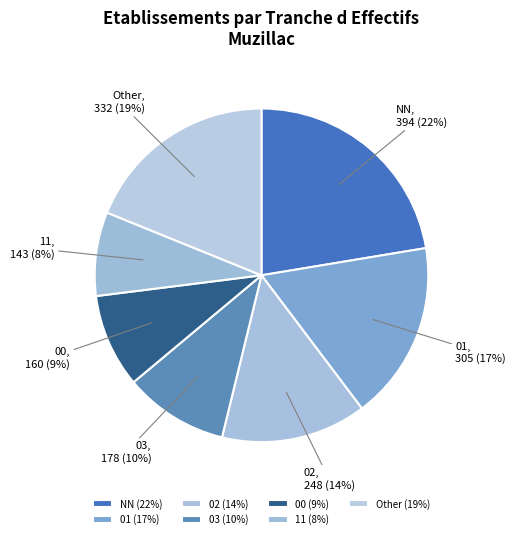

Does NN account for over 50% of the chart?

No